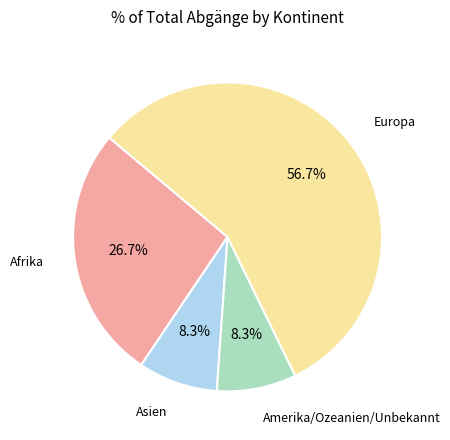

The Amerika/Ozeanien/Unbekannt slice represents 8% of the pie. True or false?

True